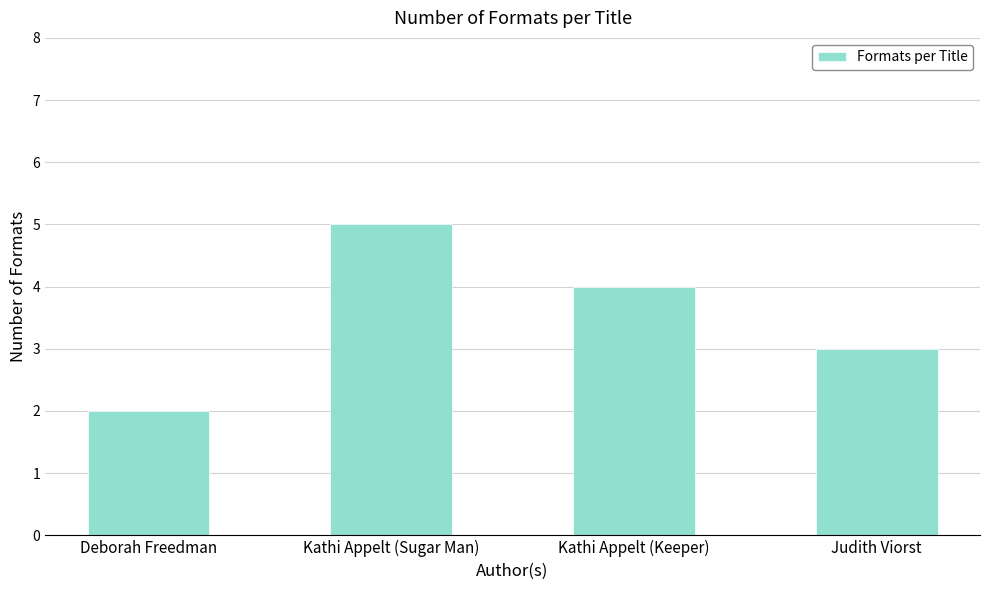

How many bars are there in total?

4